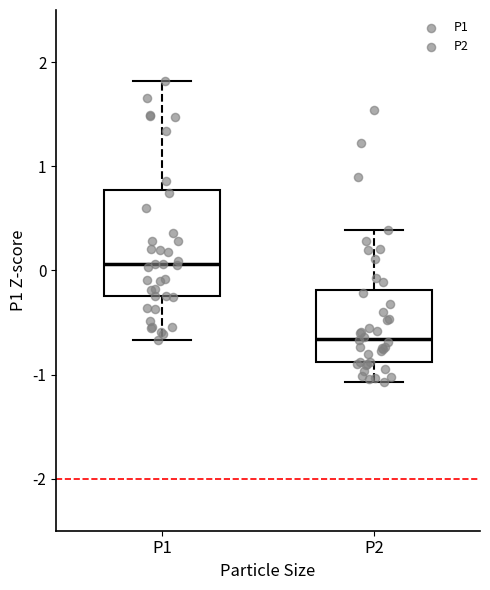

Where is the upper edge of the box for P2 on the y-axis? The values are not printed on the chart, so give them approximately, as read against the axis.

-0.2